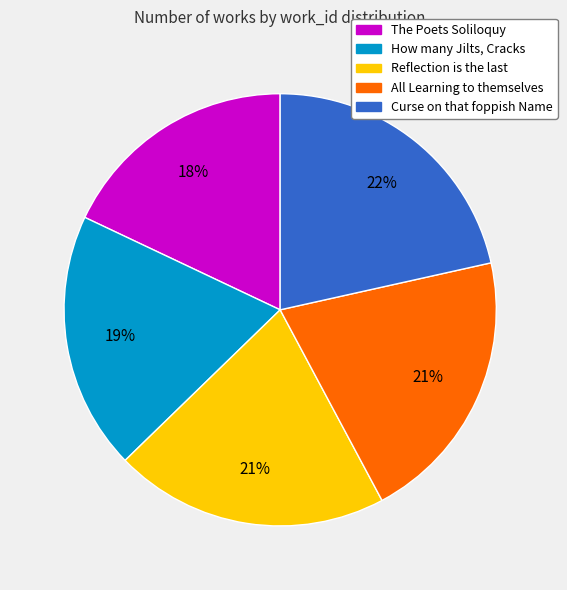

Count the number of slices in the pie.

5